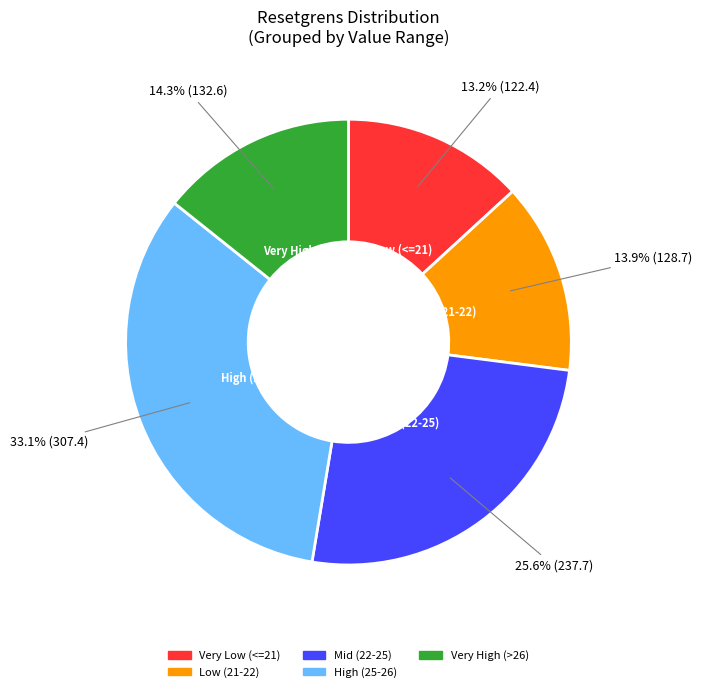

Is there any slice that represents more than half of the pie?

No